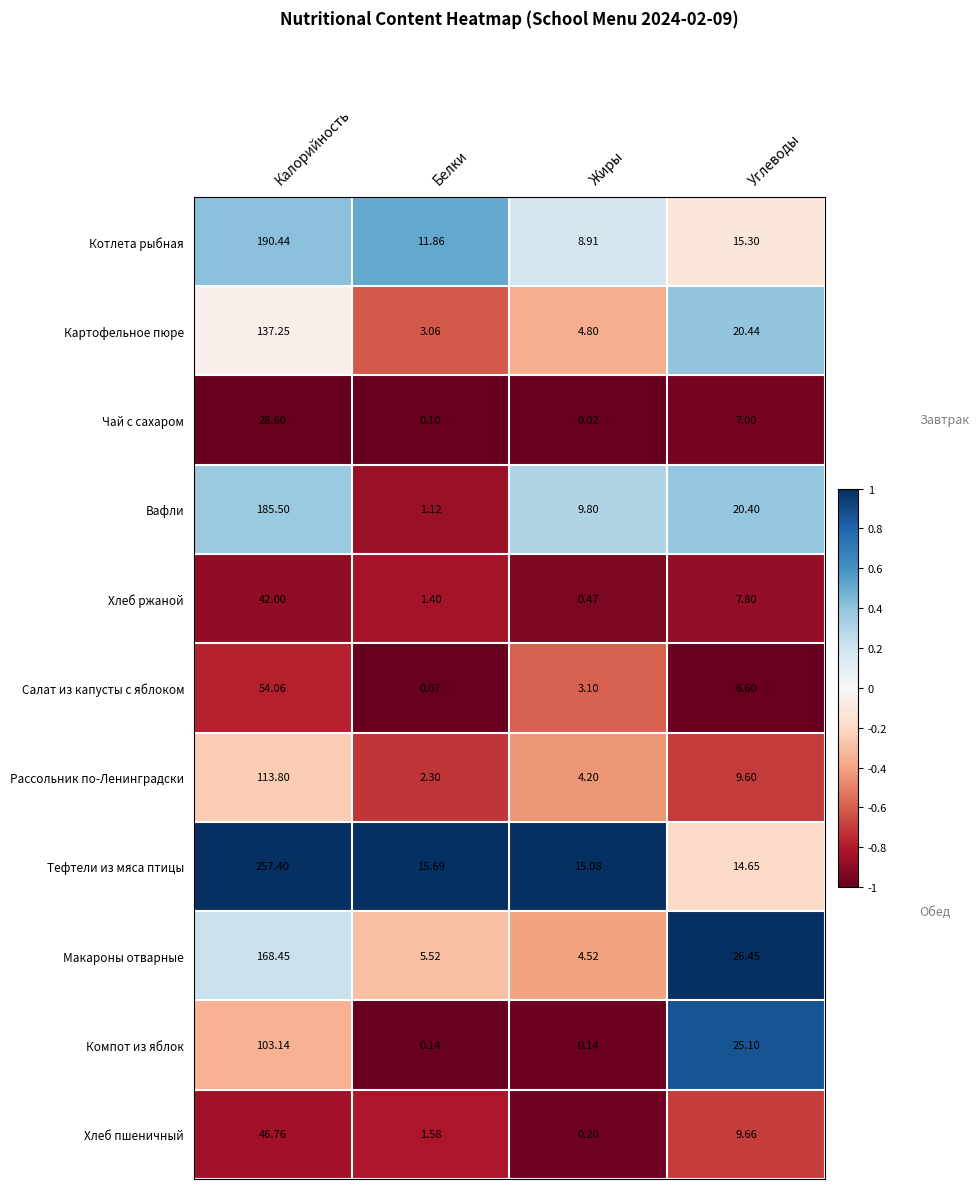

Which label corresponds to the smallest value in the chart?

Жиры